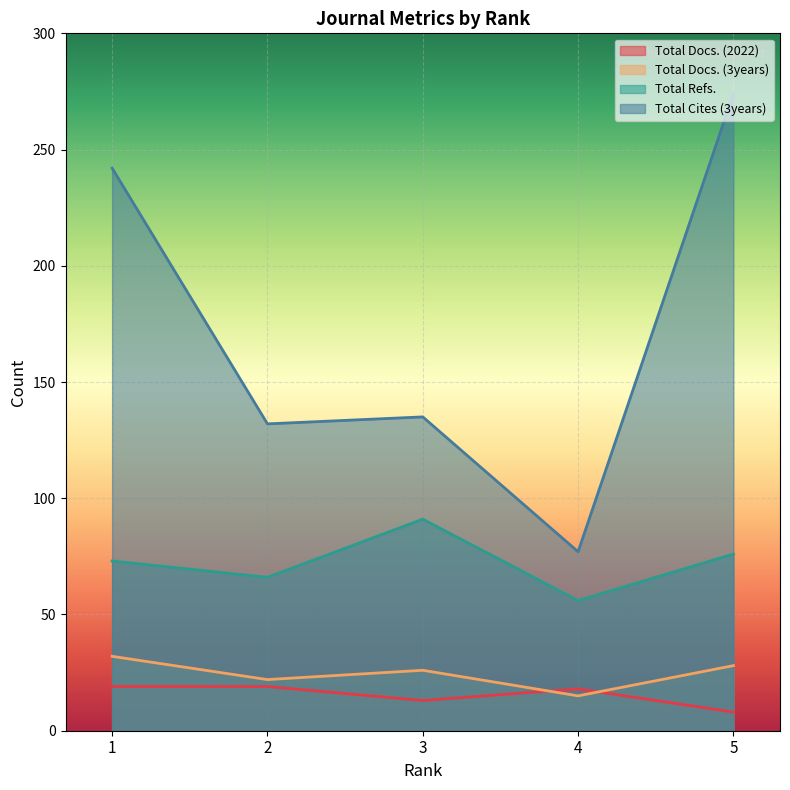

Read the Total Docs. (2022) value at 5.

8